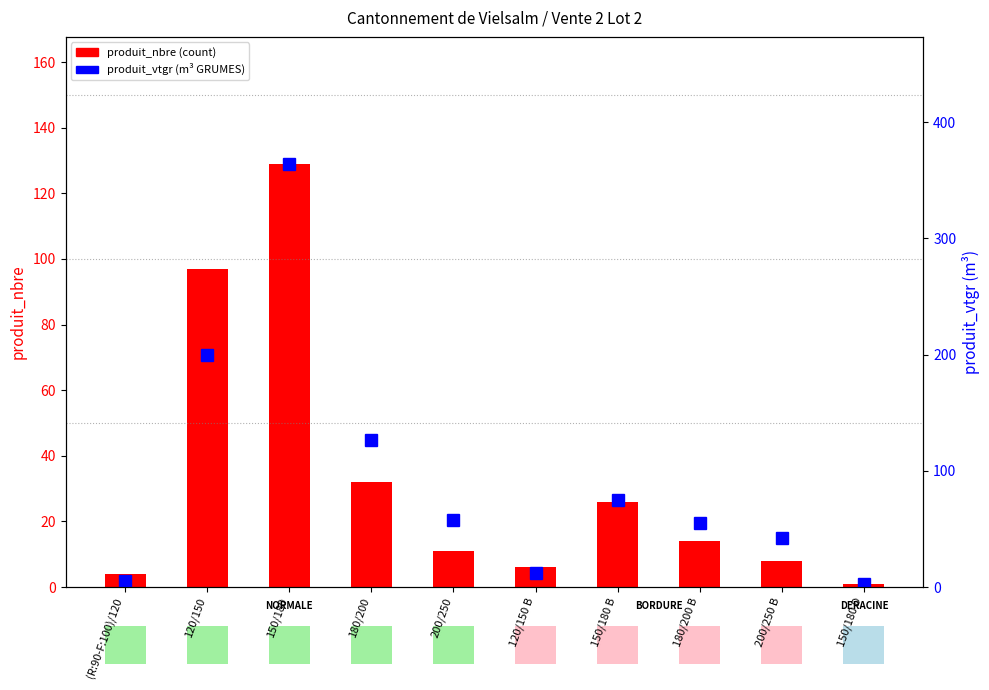

True or false: produit_vtgr (volume) has a value of 6.9 at 120/150 B.

False